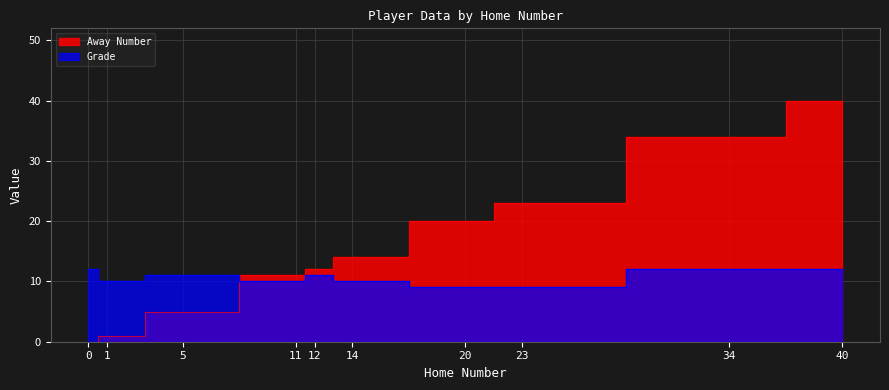

How many data points in Grade are above 11?

3